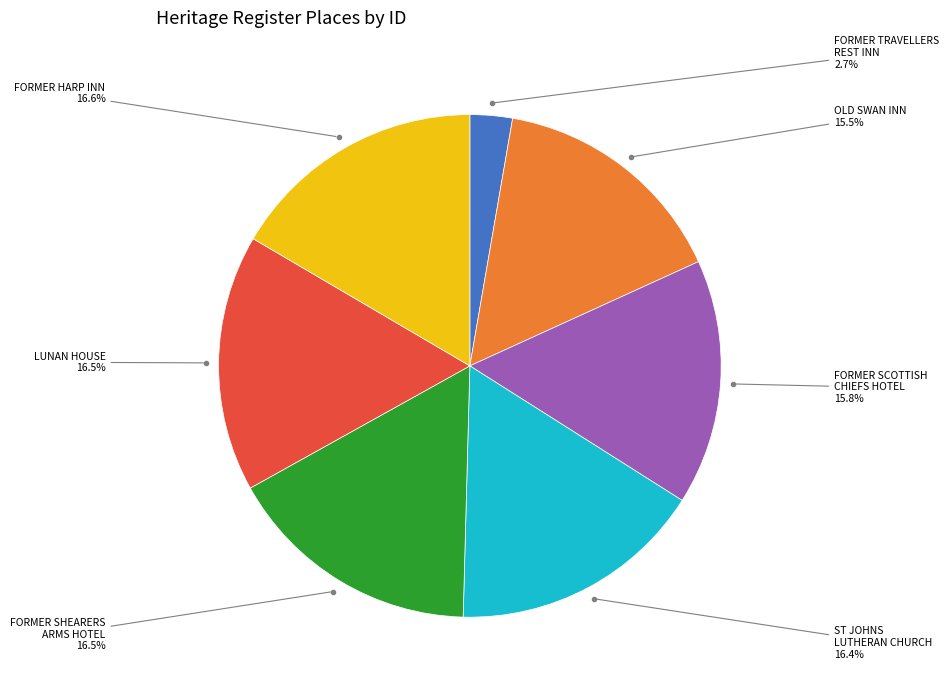

Does any single category account for the majority?

No